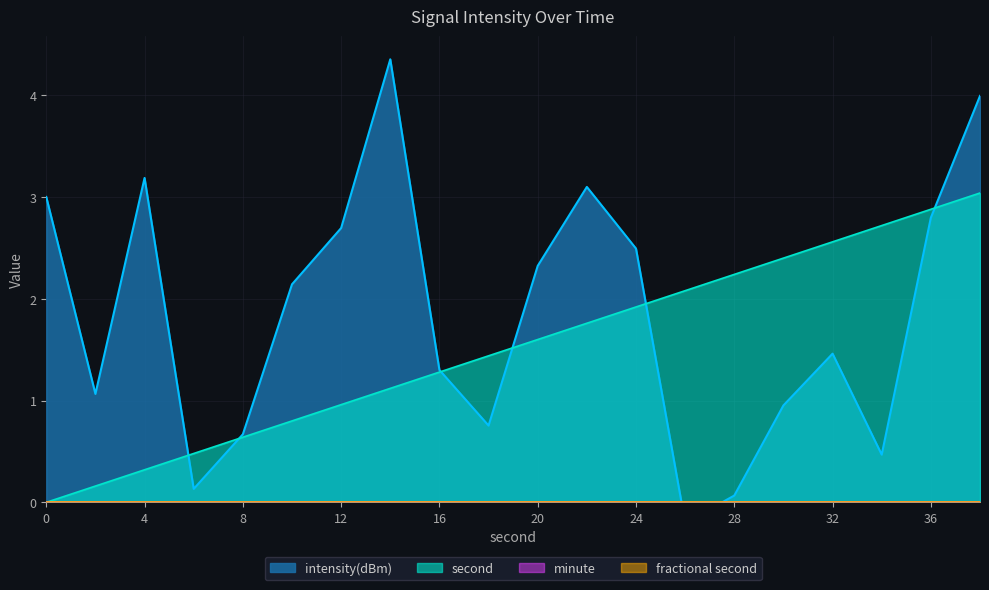

The value of second at 36 is 2.9. True or false?

True